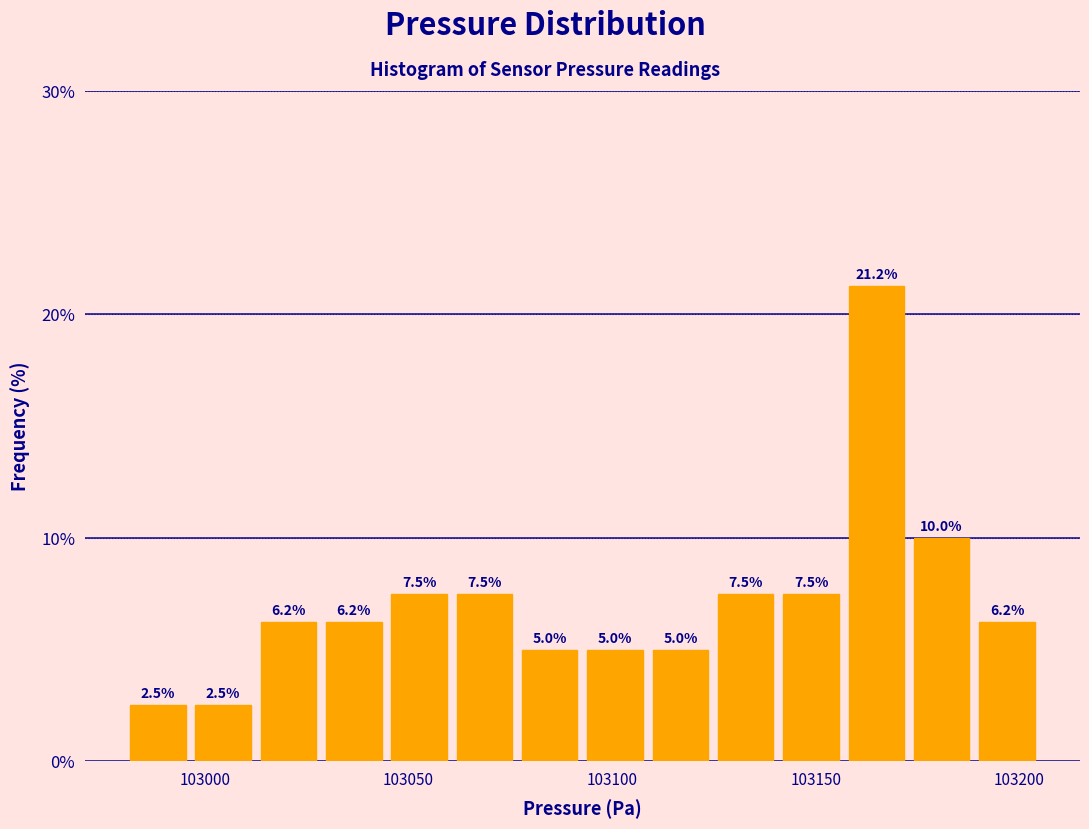

Read against the x-axis, roughly where is the centre of the tallest bar?

103165